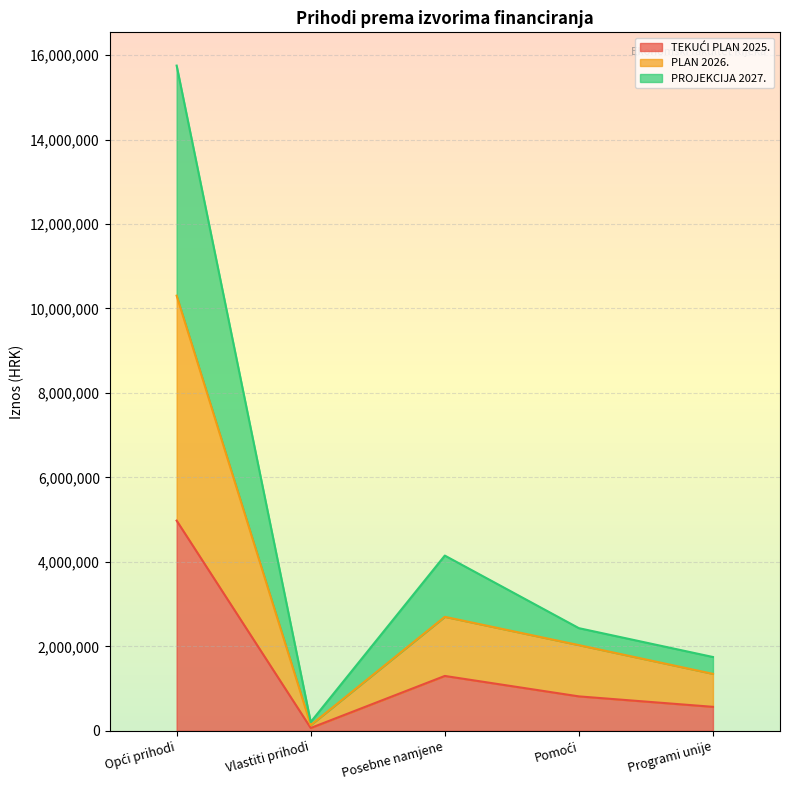

The value of PLAN 2026. at Vlastiti prihodi is 134673. True or false?

True